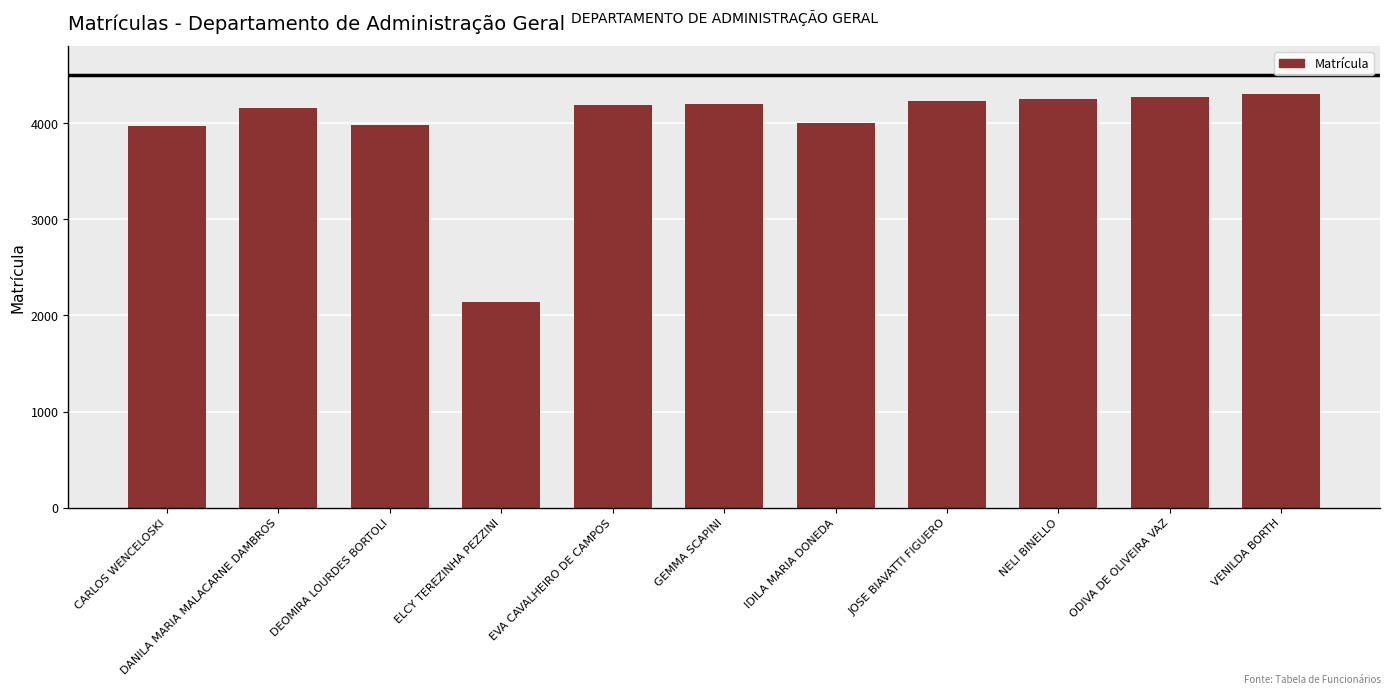

What value does the data have at JOSE BIAVATTI FIGUERO, to the nearest 100?

4200